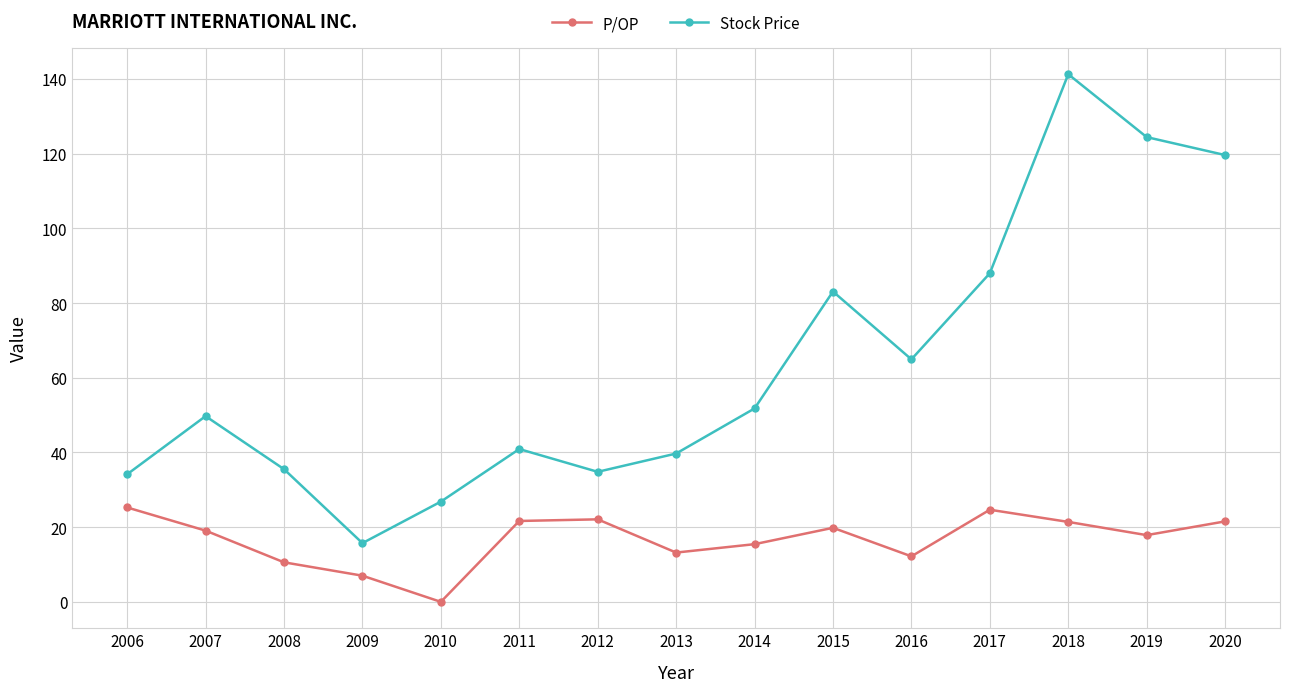

What are all the series names shown in the legend?

P/OP, Stock Price